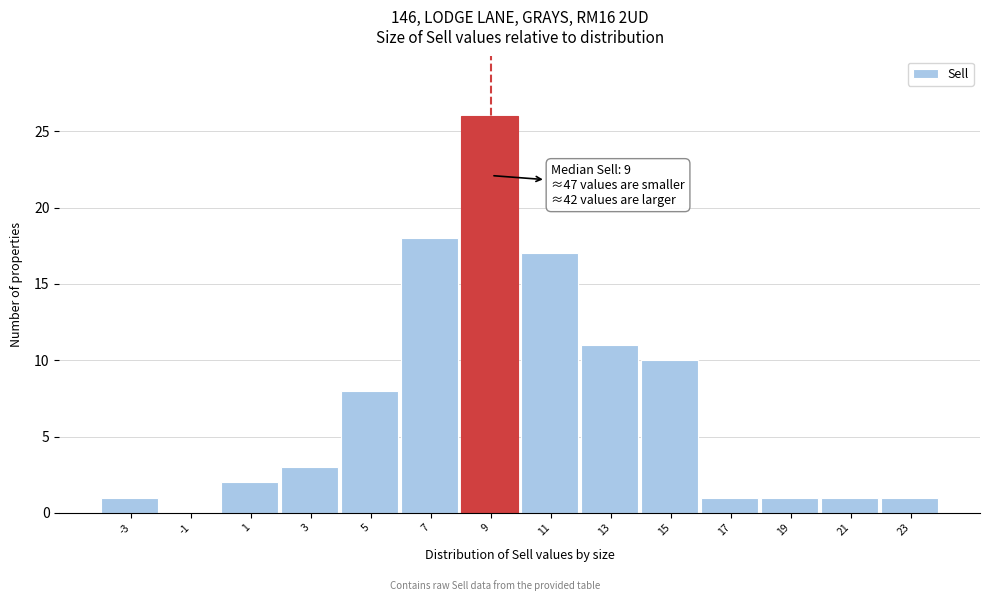

Over which range of the x-axis is the bar tallest?

8 to 10